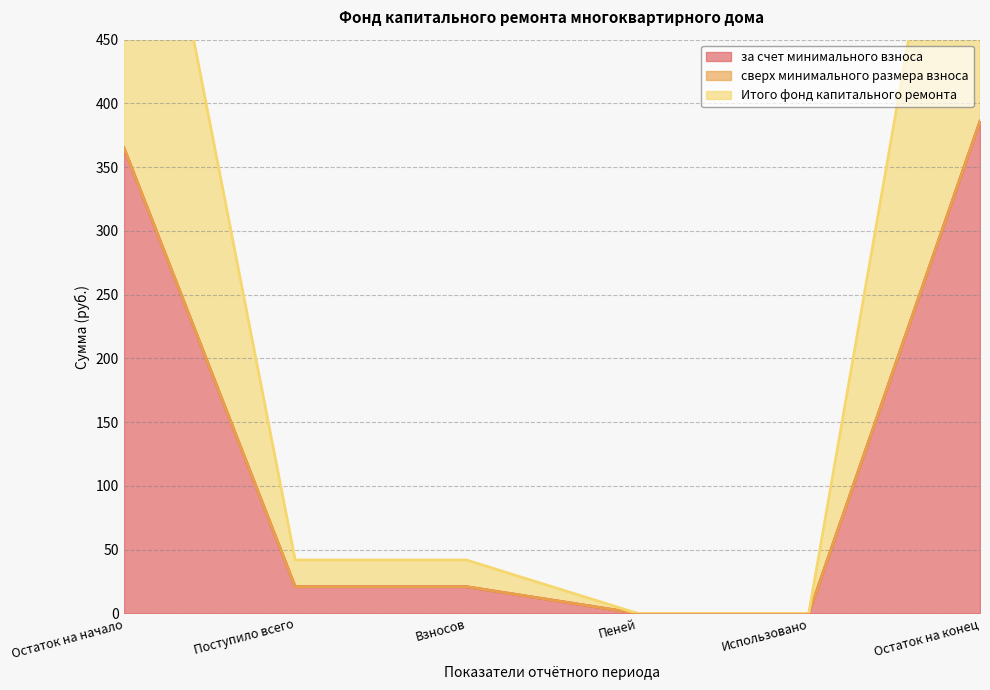

Which category has the lowest value across all series?

Пеней